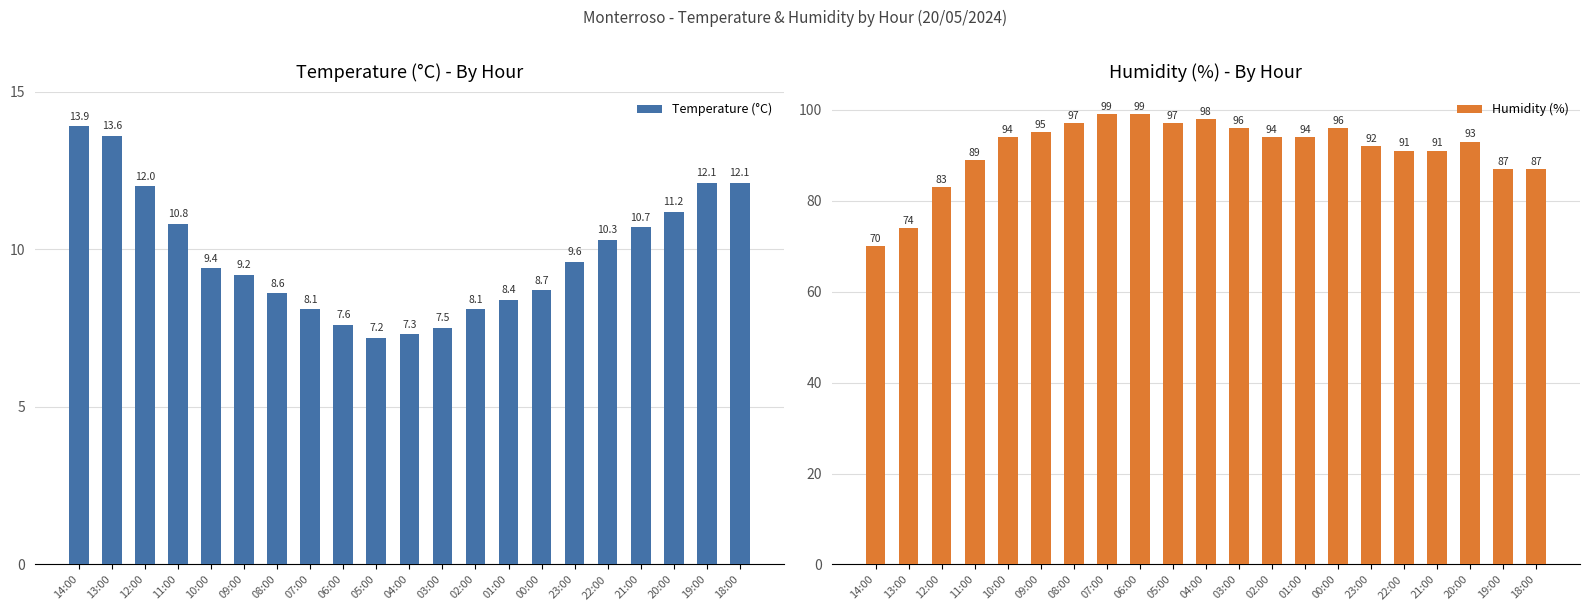

What is the sum of the Temperature (°C) values at 11:00 and 23:00?

20.4